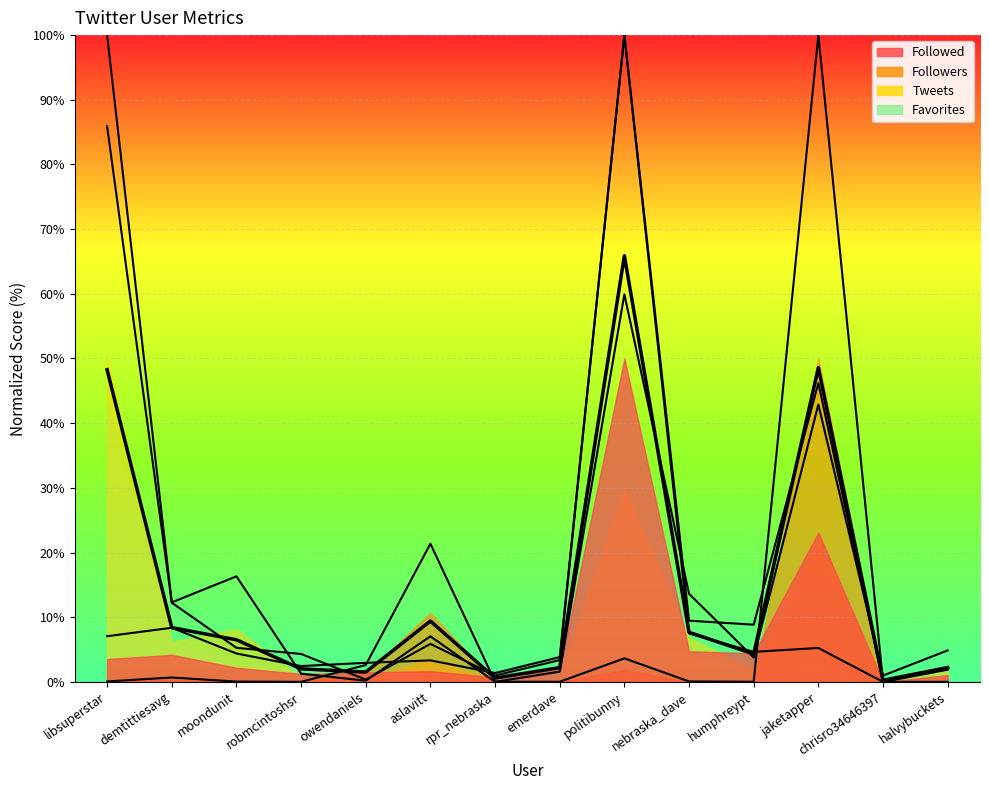

At which label does Followed reach its minimum?

chrisro34646397